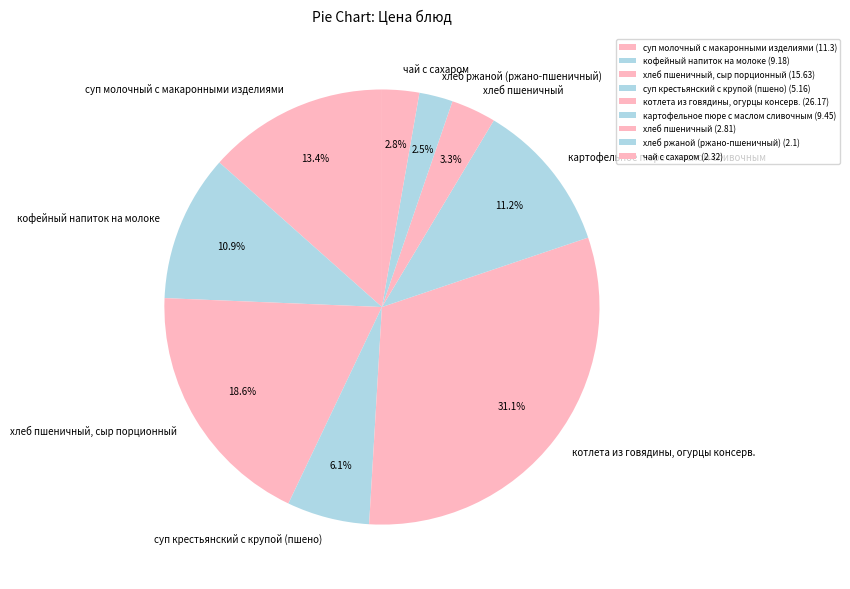

Does any single category account for the majority?

No